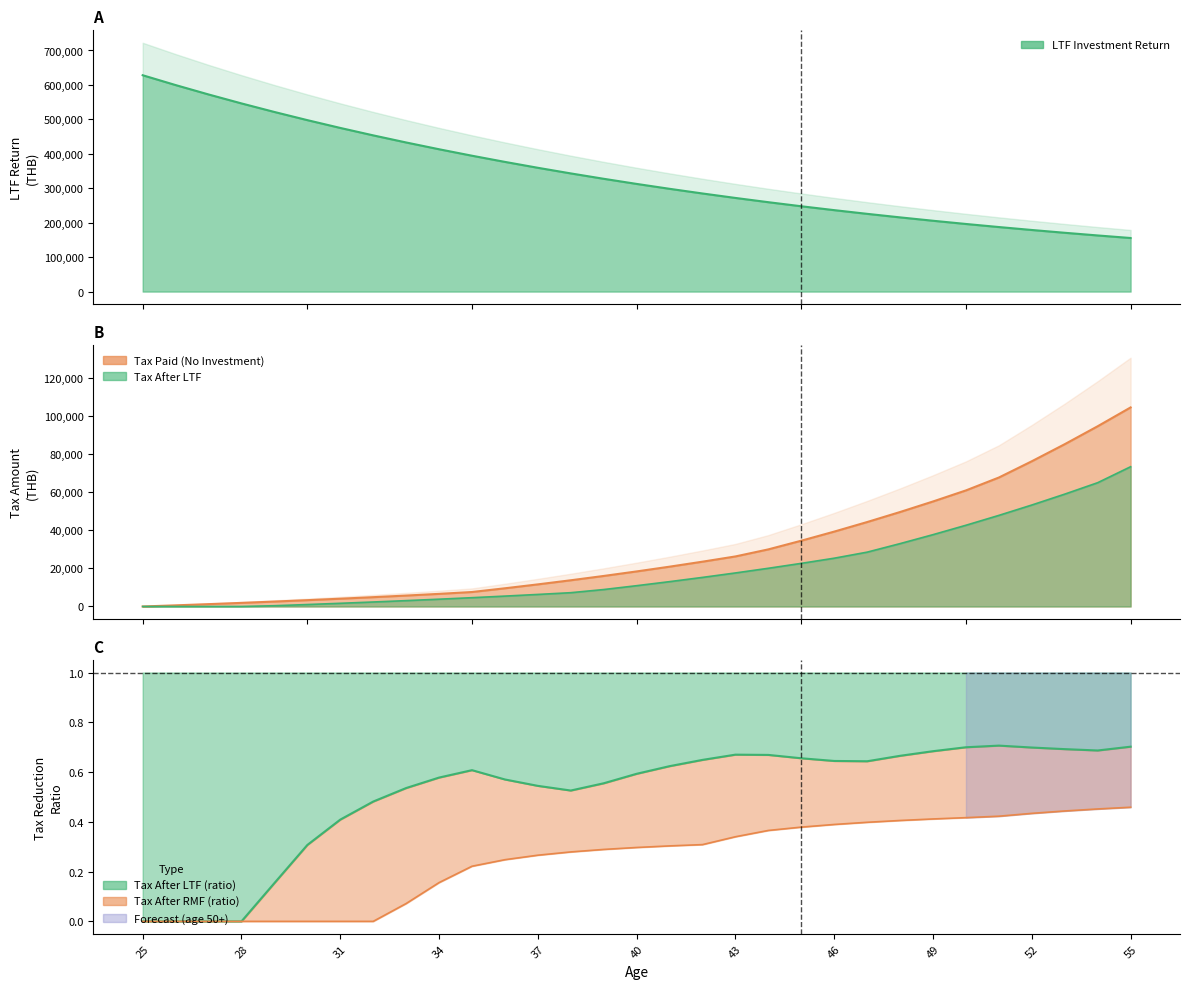

Rank the series by their maximum value, from lowest to highest.

Tax After LTF, Tax Paid (No Investment), LTF Investment Return